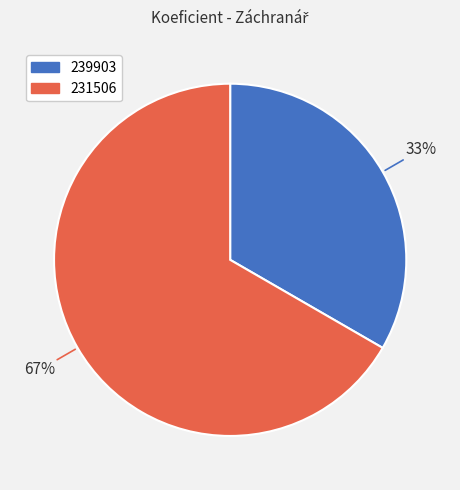

What is the ratio of the value at 231506 to the value at 239903?

2.0